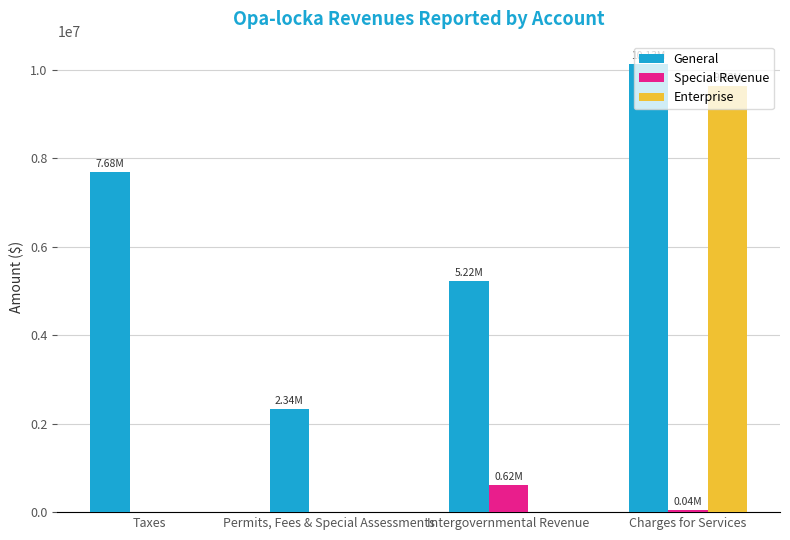

What is the sum of all Special Revenue values?

662583